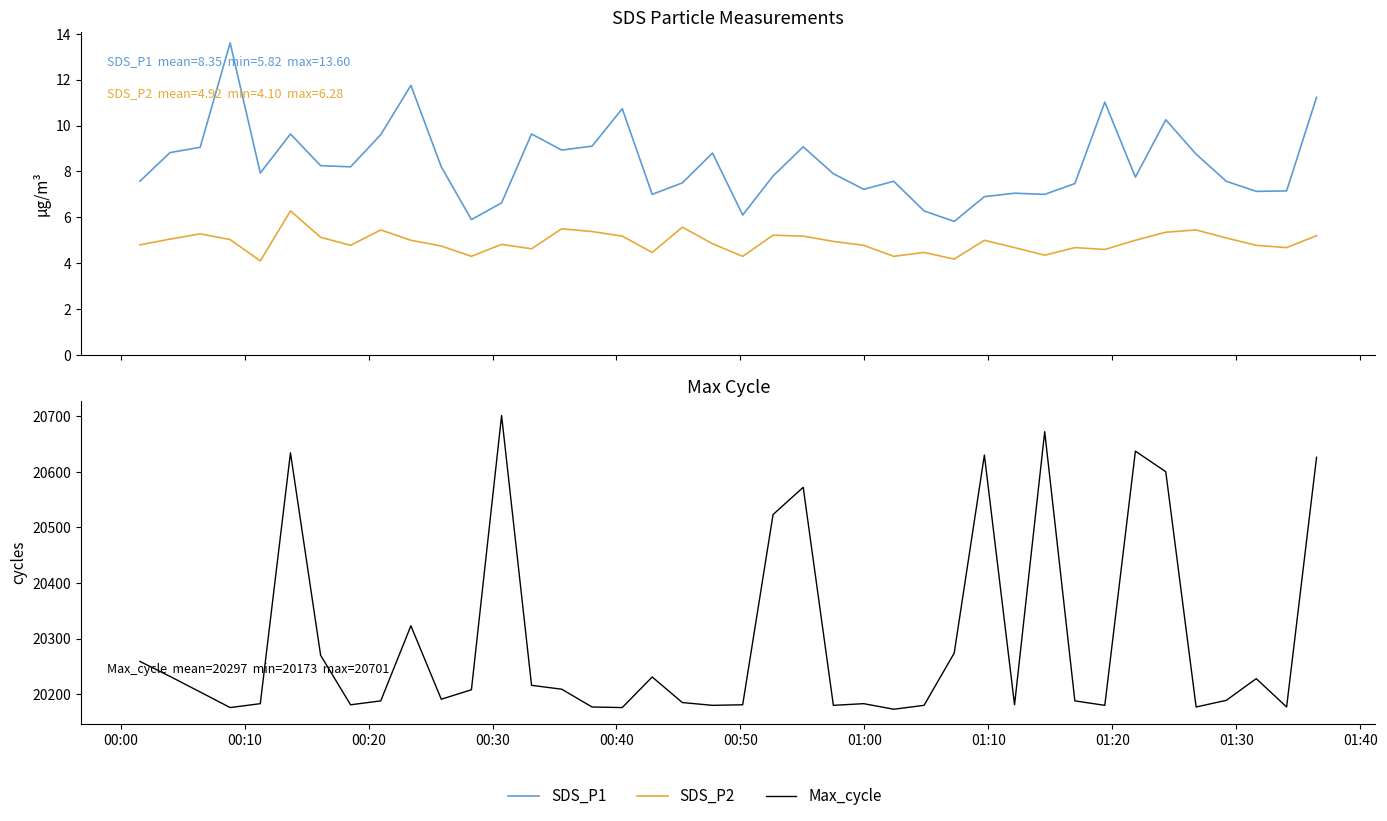

At which label does Max_cycle first exceed 20204?

00:00